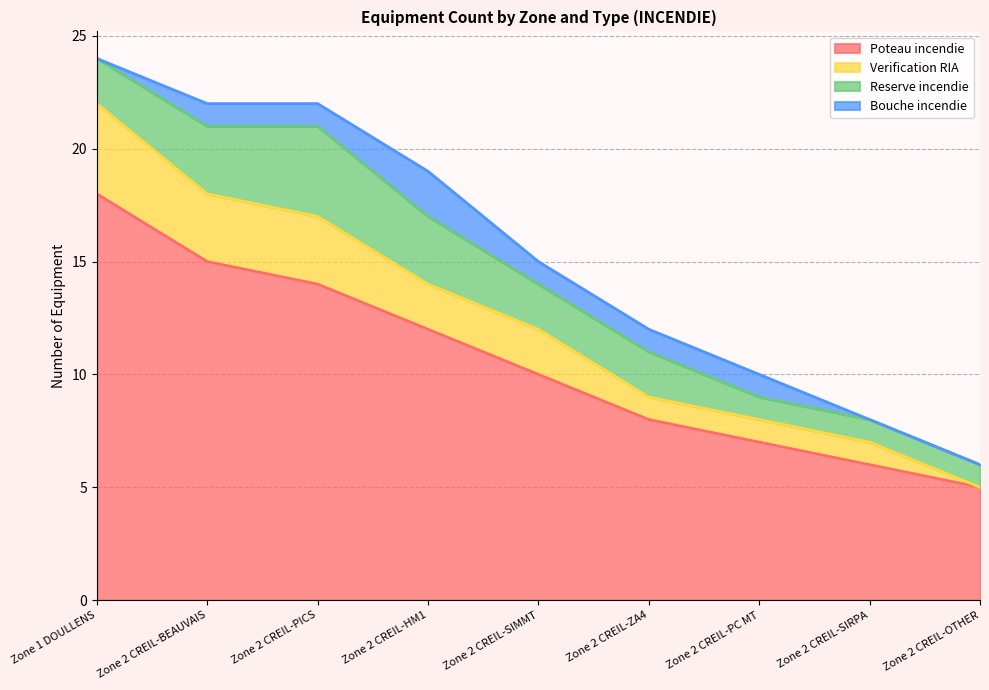

List the labels in order of Poteau incendie value, largest first.

Zone 1 DOULLENS, Zone 2 CREIL-BEAUVAIS, Zone 2 CREIL-PICS, Zone 2 CREIL-HM1, Zone 2 CREIL-SIMMT, Zone 2 CREIL-ZA4, Zone 2 CREIL-PC MT, Zone 2 CREIL-SIRPA, Zone 2 CREIL-OTHER